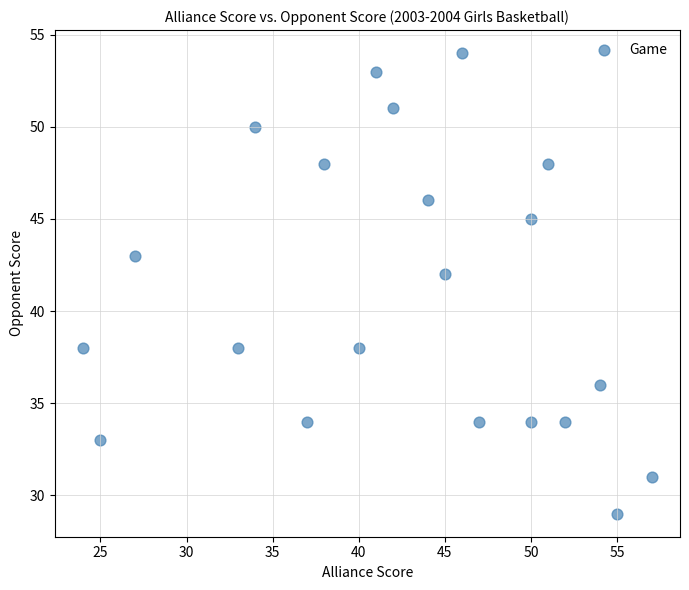

What is the range of Y values (max minus min)?

25